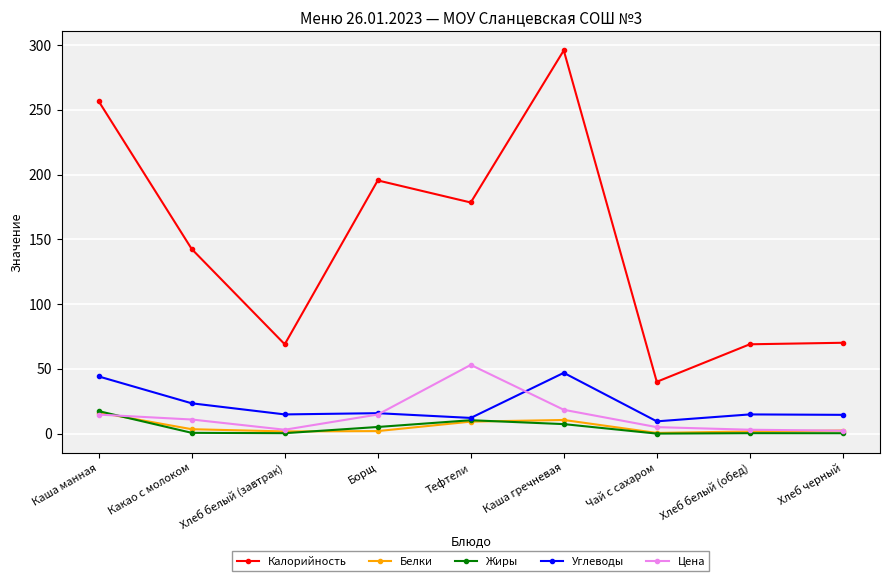

Between Тефтели and Каша гречневая, which series saw the biggest shift?

Калорийность